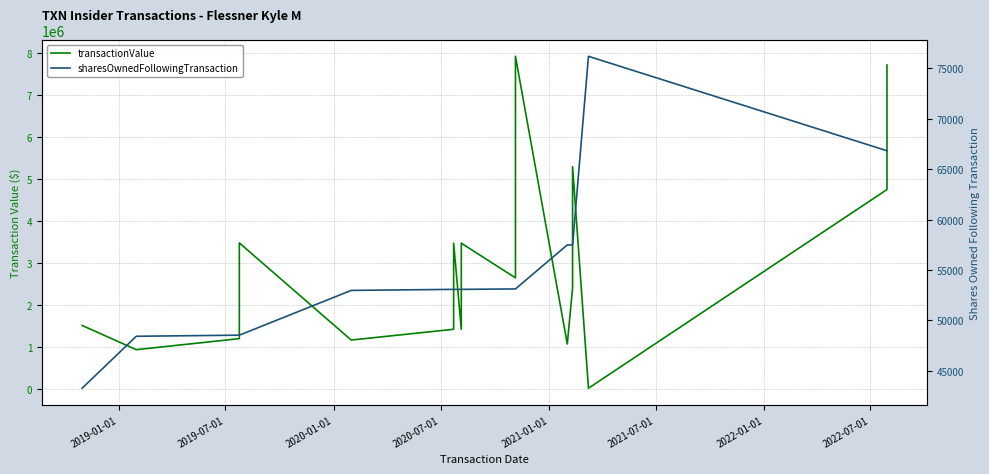

The value of transactionValue at 14 is 4650. True or false?

False